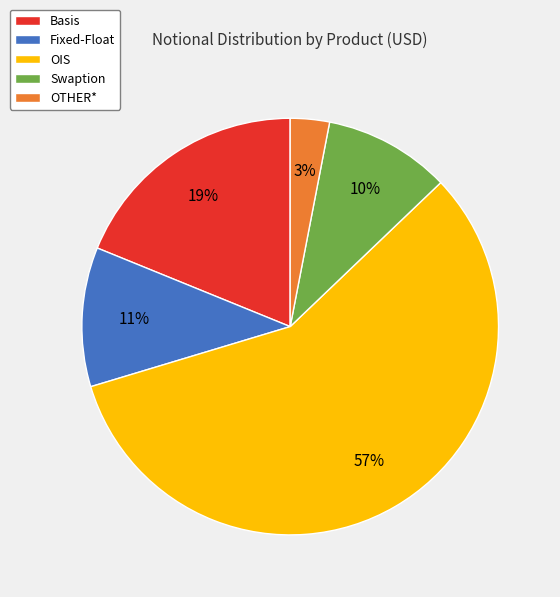

True or false: Basis accounts for 9% of the total.

False